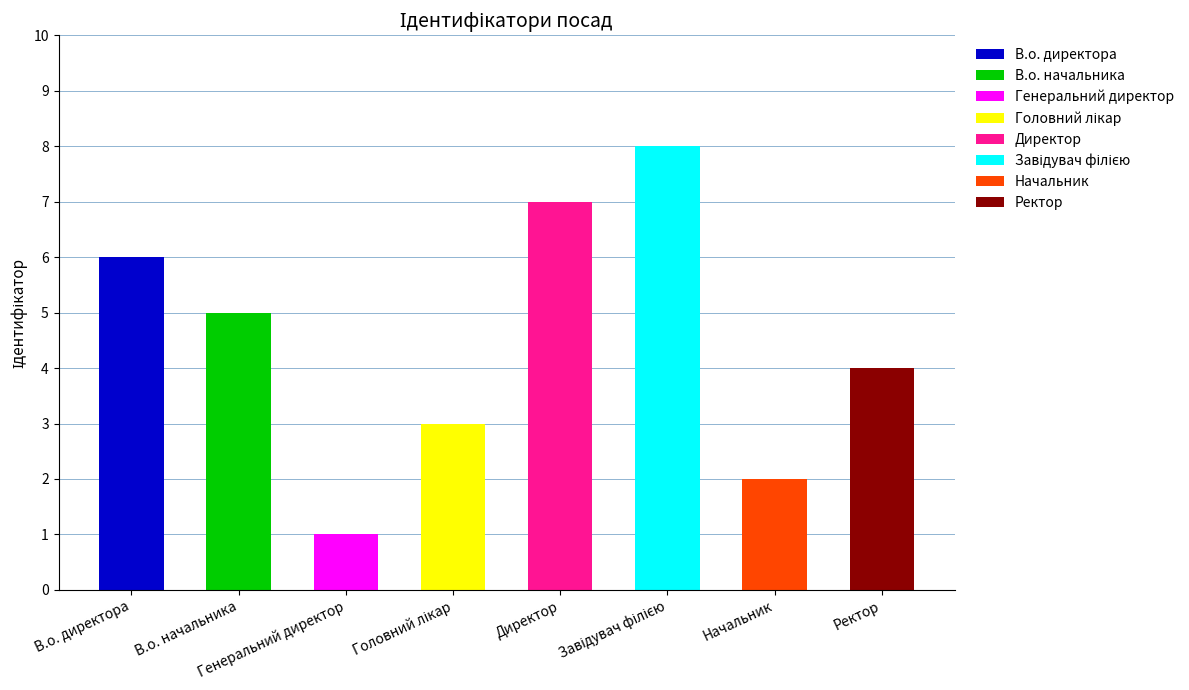

What is the minimum value shown in the chart?

1